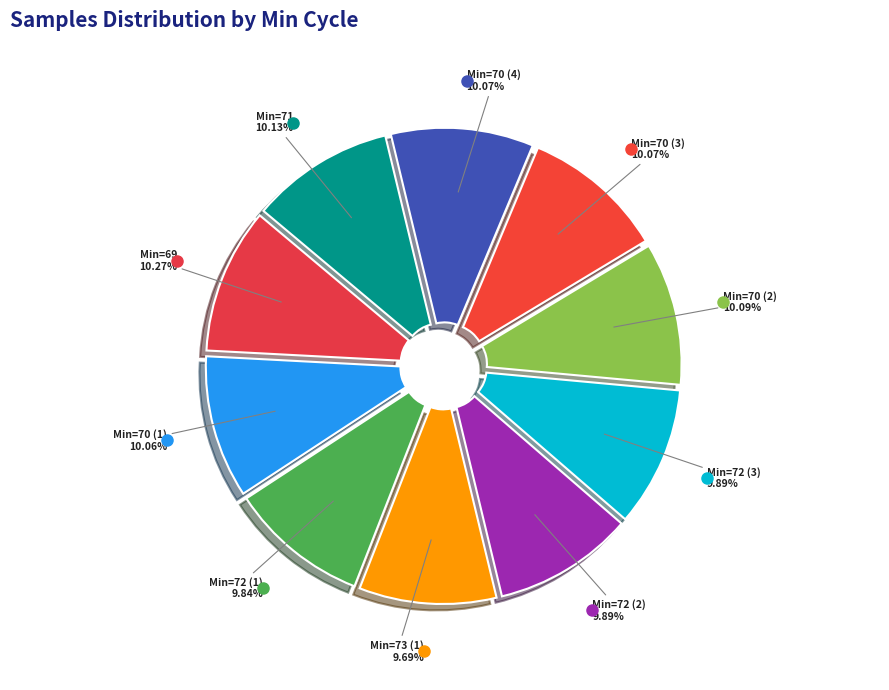

How many segments does this pie chart have?

10